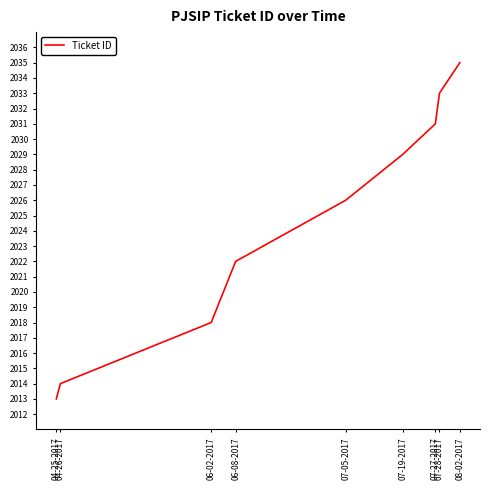

At which category does the chart reach its peak across all series?

08-02-2017